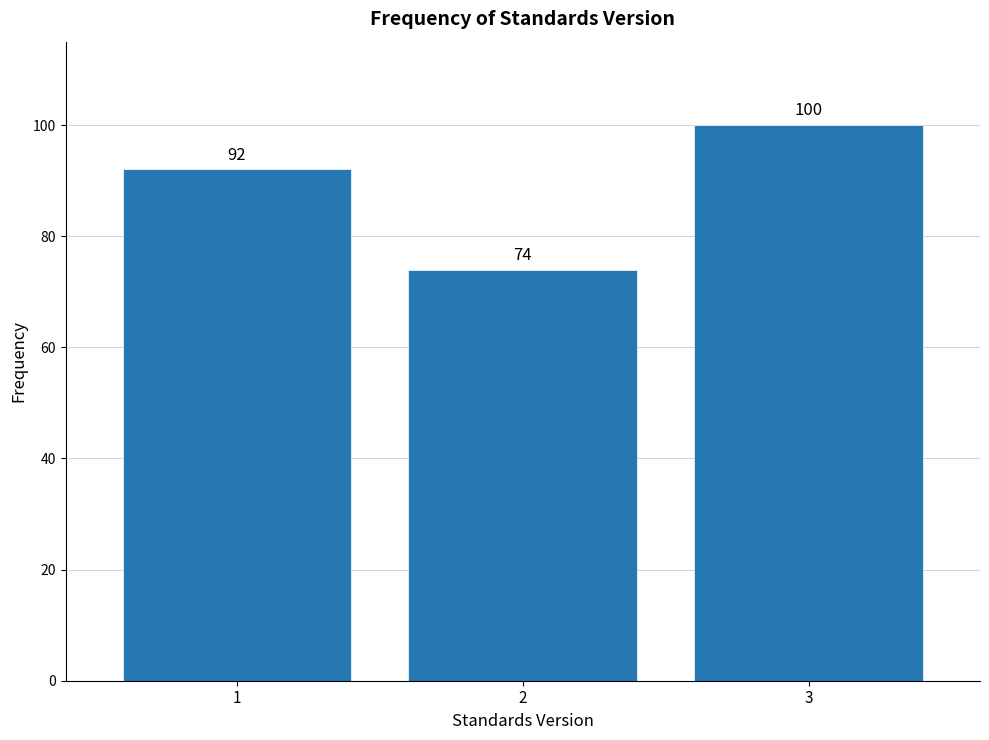

Reading left to right, list all the values displayed in this chart.

92	74	100